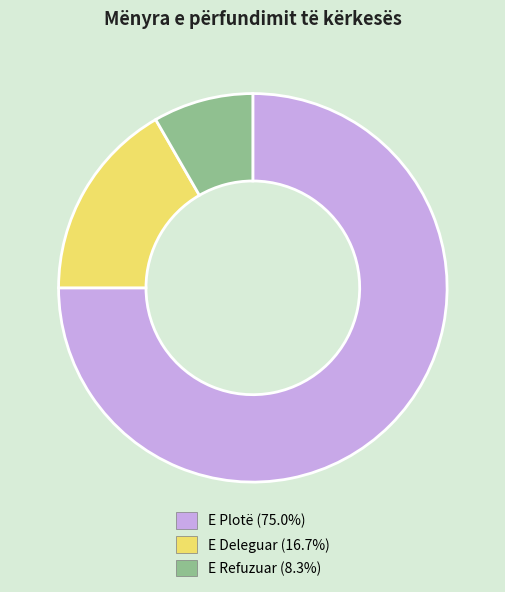

Is there any slice that represents more than half of the pie?

Yes